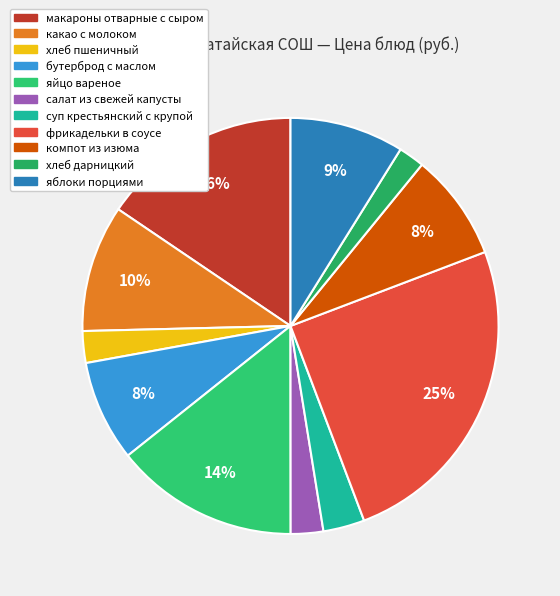

Between хлеб дарницкий and макароны отварные с сыром, which is larger?

макароны отварные с сыром